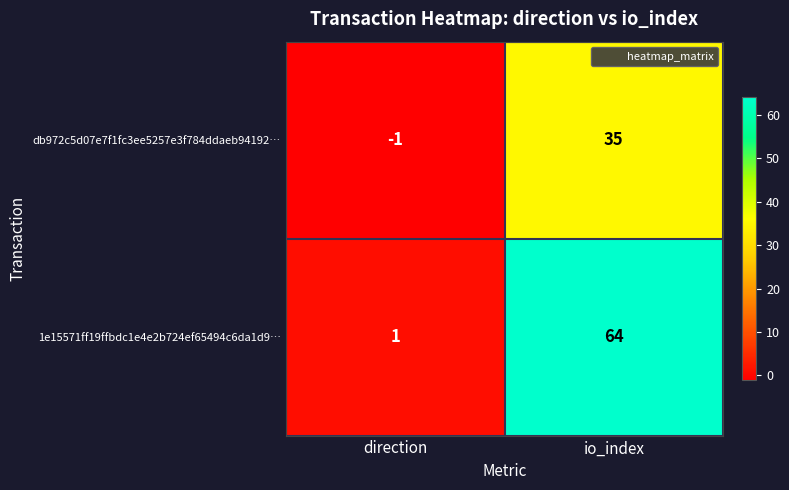

True or false: db972c5d07e7f1fc3ee5257e3f784ddaeb94192… has a value of 35 at io_index.

True